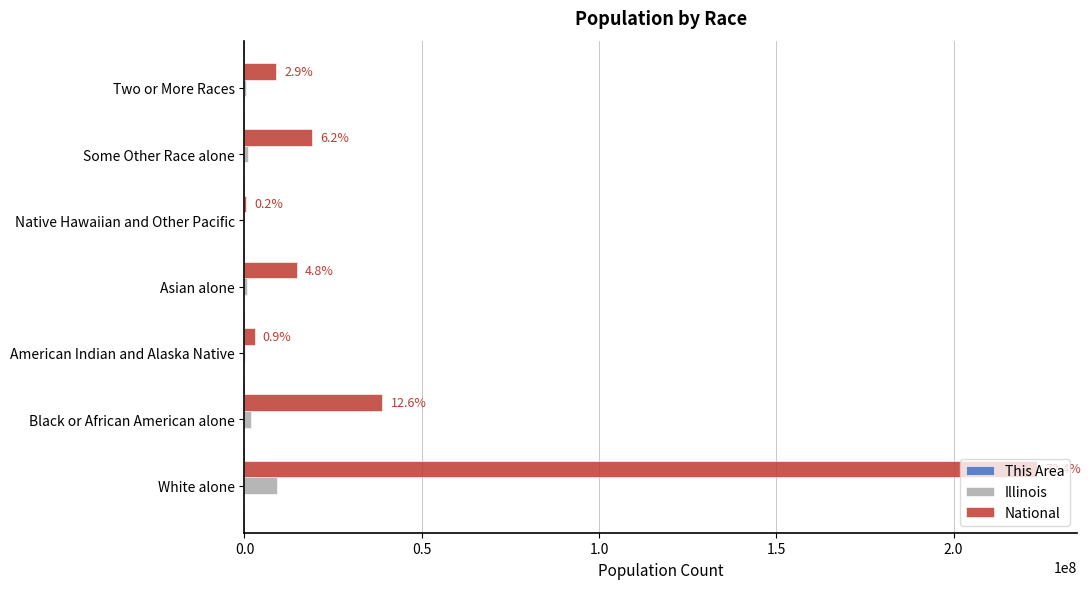

Which label corresponds to the largest value in the chart?

White alone